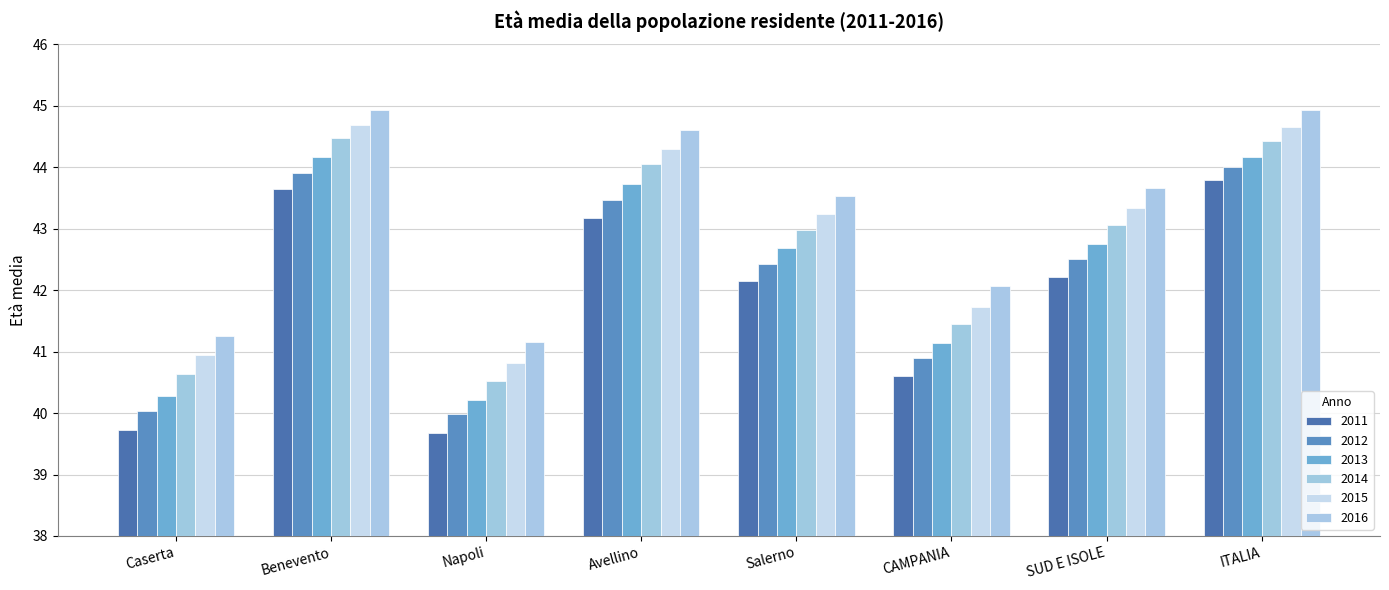

At which label is 2011 closest to 41?

CAMPANIA